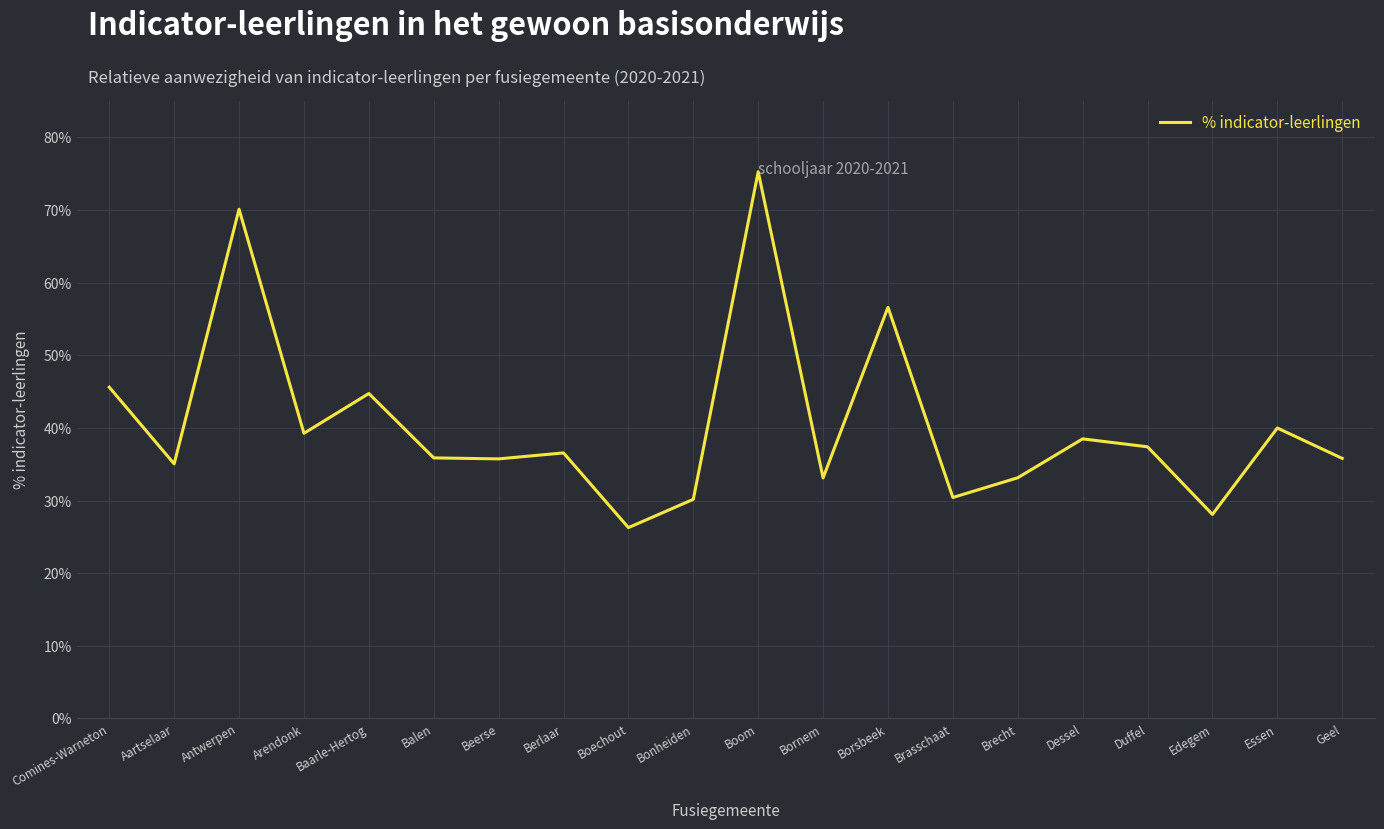

Is this an area chart (filled region under the line)?

No